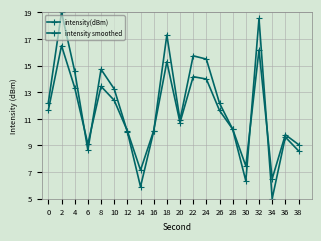

Which series changed the most between 6 and 38?

intensity(dBm)